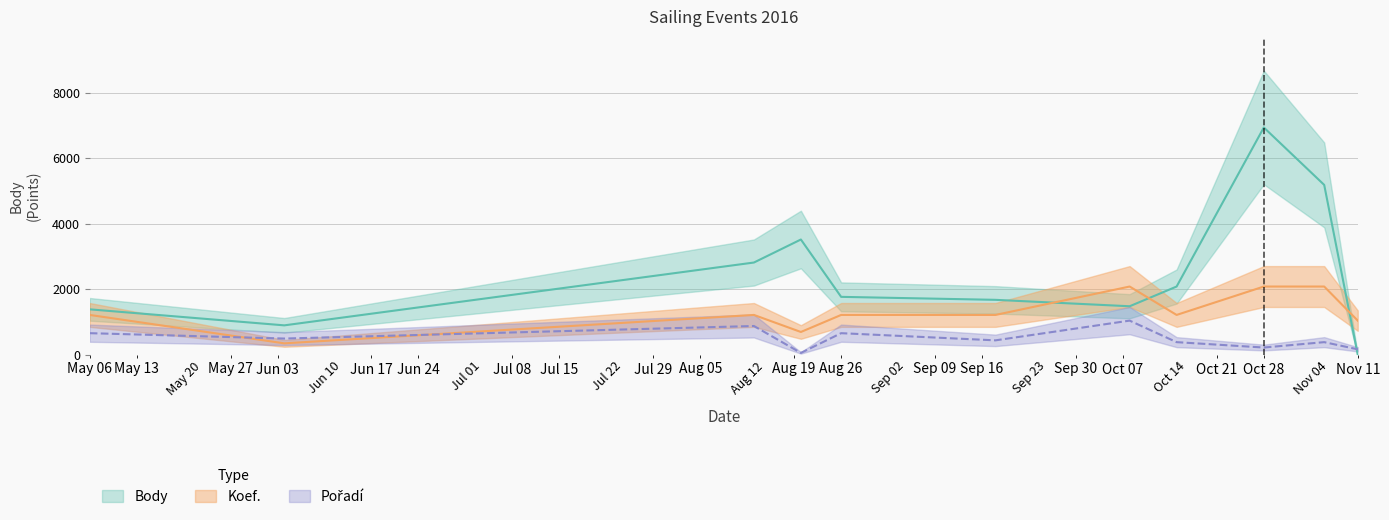

Rank the series at 2016-10-15 from highest to lowest value.

Body, Koef., Pořadí